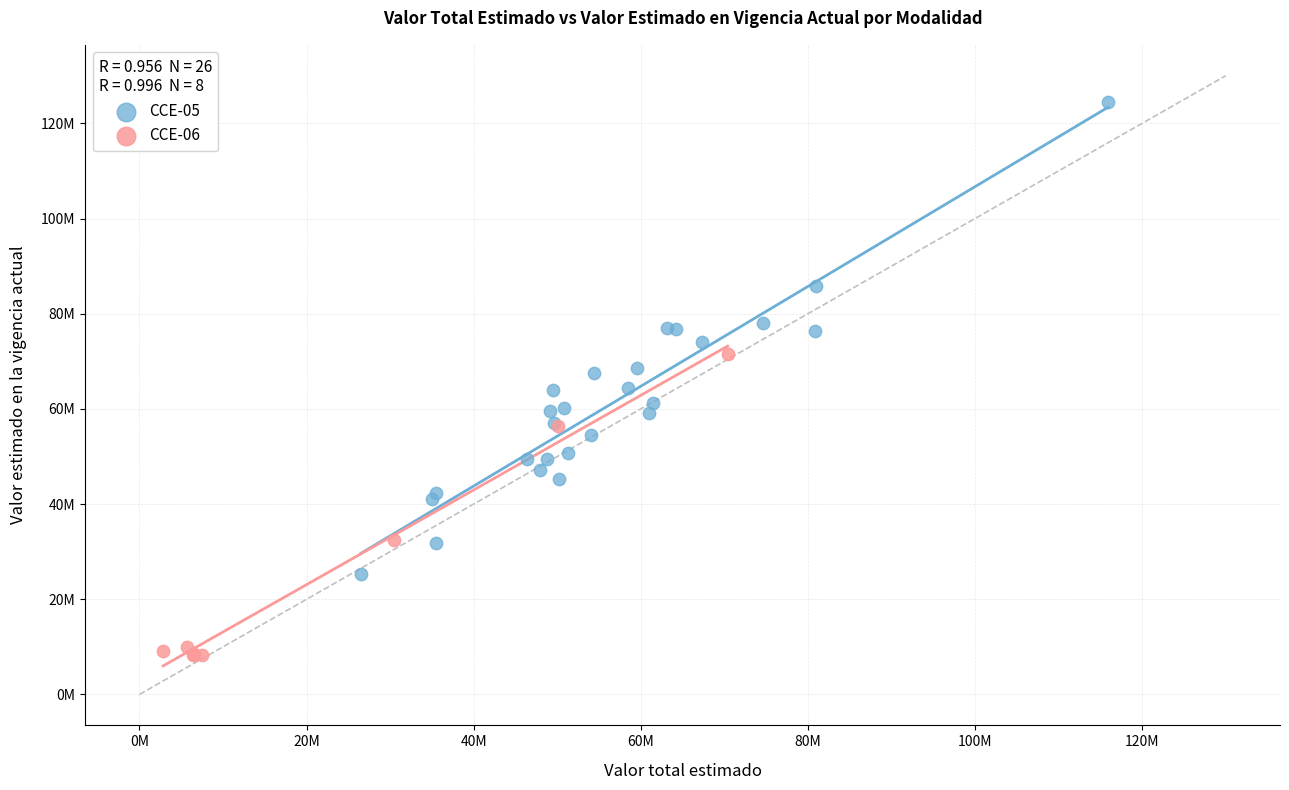

What are all the series names shown in the legend?

CCE-05, CCE-06